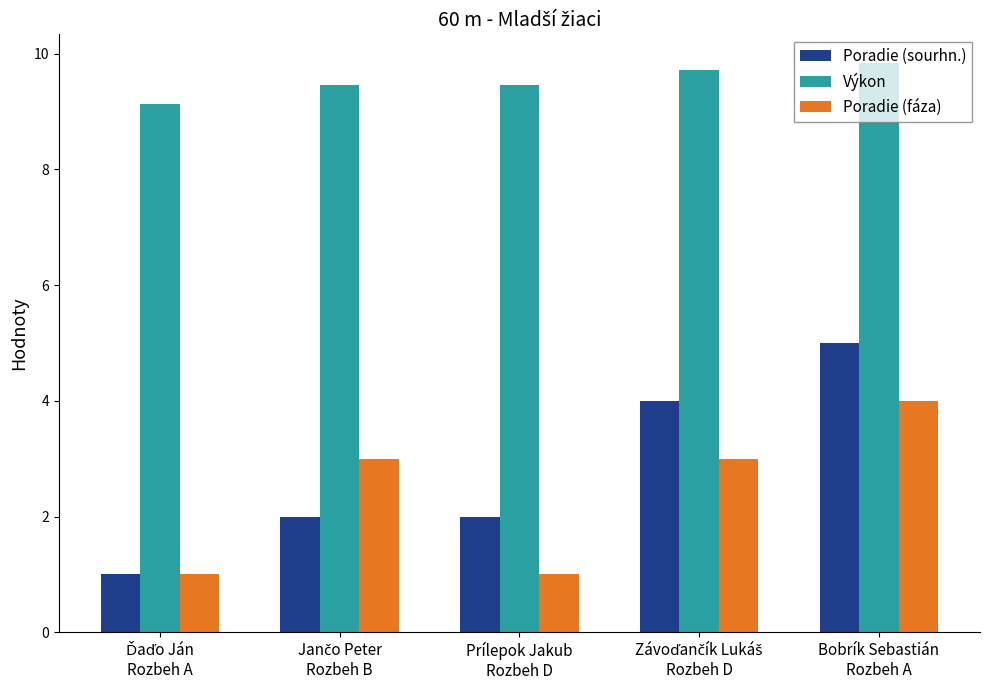

What is the difference between the maximum and minimum values in the Výkon series?

0.7